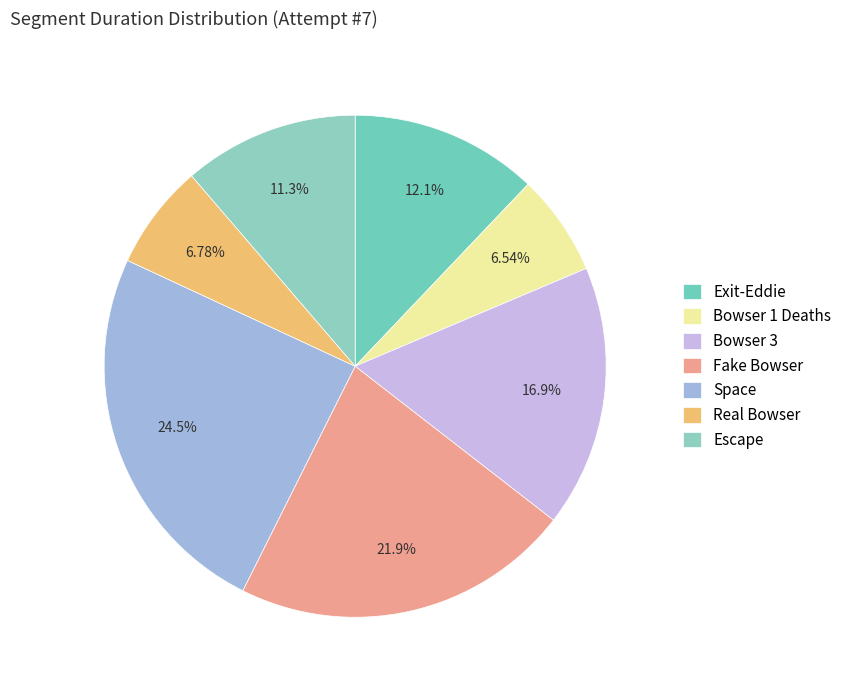

How many slices are in this pie chart?

7